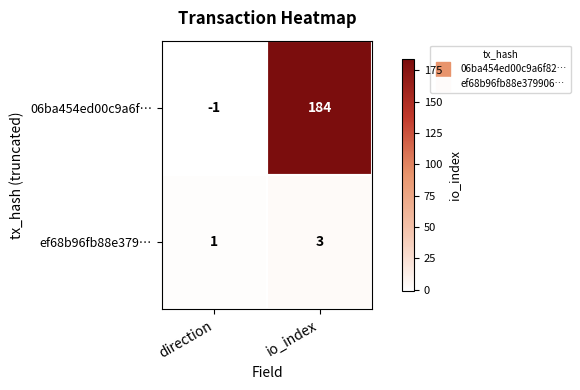

The value of 06ba454ed00c9a6f… at io_index is 63. True or false?

False